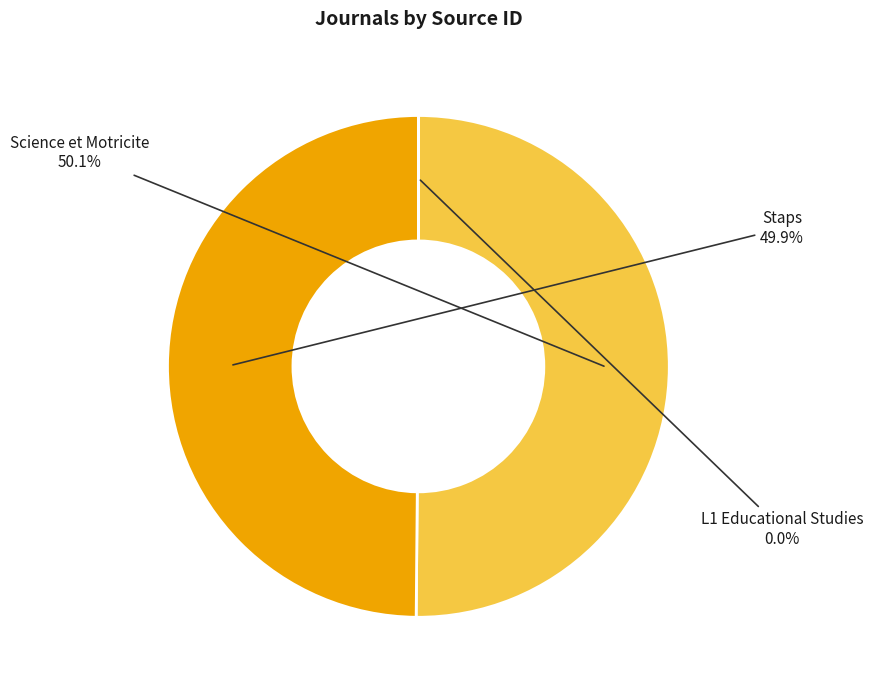

Which slice represents more than half of the pie?

Science et Motricite (Rank 3)